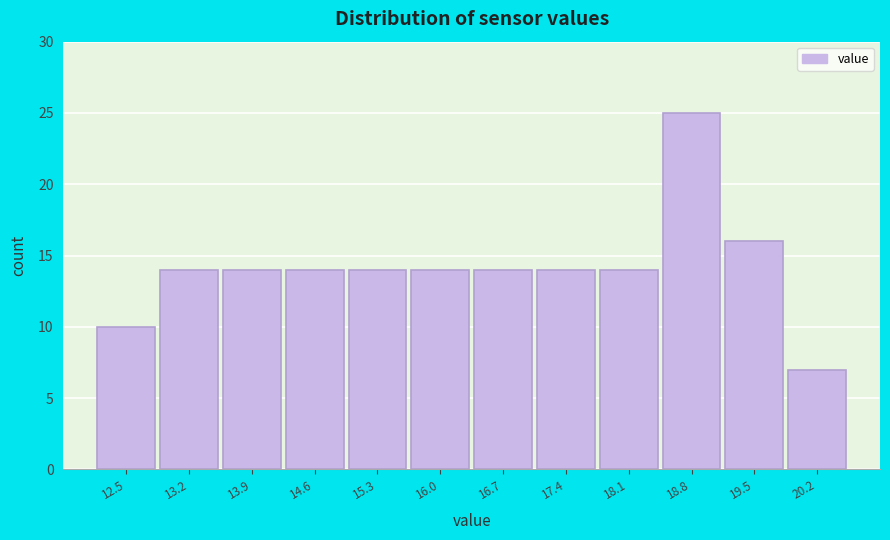

Reading left to right, list every bar in this chart as the range it spans on the x-axis followed by its height. Neither the bar edges nor the heights are printed on the chart, so give them approximately, as read against the axes.

12.2 to 12.9: 10
12.9 to 13.6: 14
13.6 to 14.3: 14
14.3 to 15.0: 14
15.0 to 15.7: 14
15.7 to 16.4: 14
16.4 to 17.0: 14
17.0 to 17.7: 14
17.7 to 18.4: 14
18.4 to 19.1: 25
19.1 to 19.8: 16
19.8 to 20.5: 7